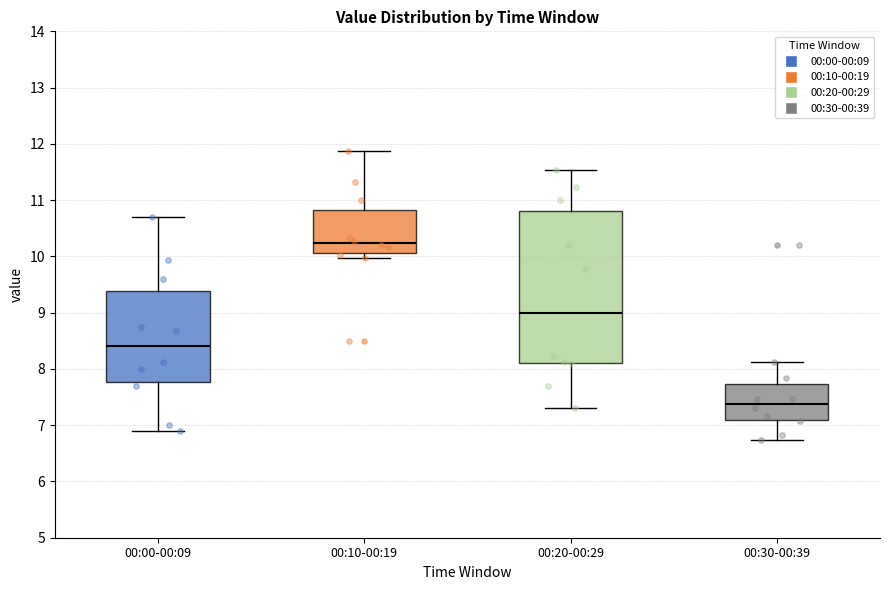

Reading left to right, read every box against the y-axis: the position of its median line, the range the box covers, and the ends of its whiskers. The values are not printed on the chart, so give them approximately, as read against the axis.

00:00-00:09: median 8.4, box 7.8 to 9.4, whiskers 6.9 to 10.7
00:10-00:19: median 10.2, box 10.1 to 10.8, whiskers 10.0 to 11.9
00:20-00:29: median 9.0, box 8.1 to 10.8, whiskers 7.3 to 11.5
00:30-00:39: median 7.4, box 7.1 to 7.7, whiskers 6.7 to 8.1